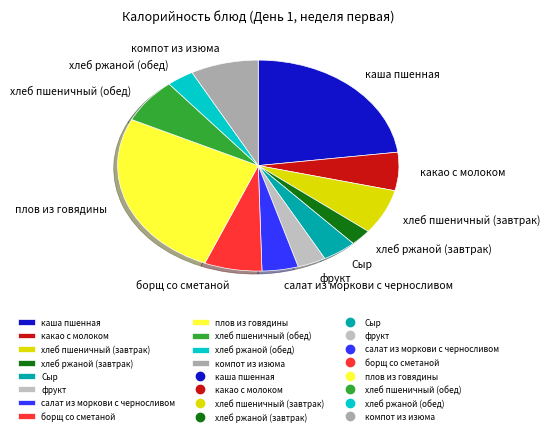

What is the ratio of the value at плов из говядины to the value at хлеб пшеничный (завтрак)?

3.8